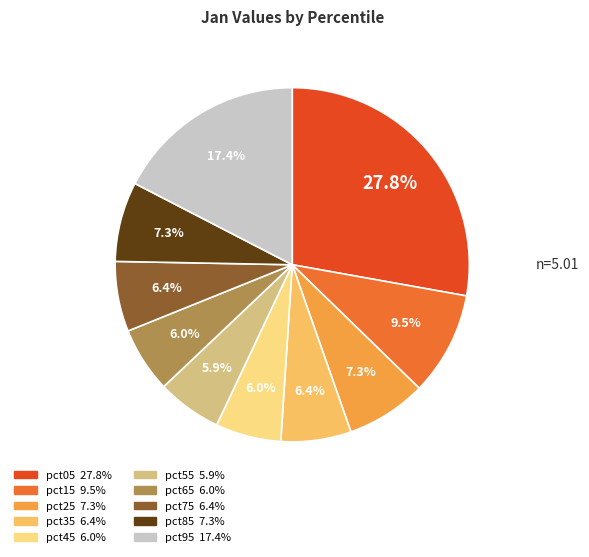

The pct45 slice represents 1% of the pie. True or false?

False